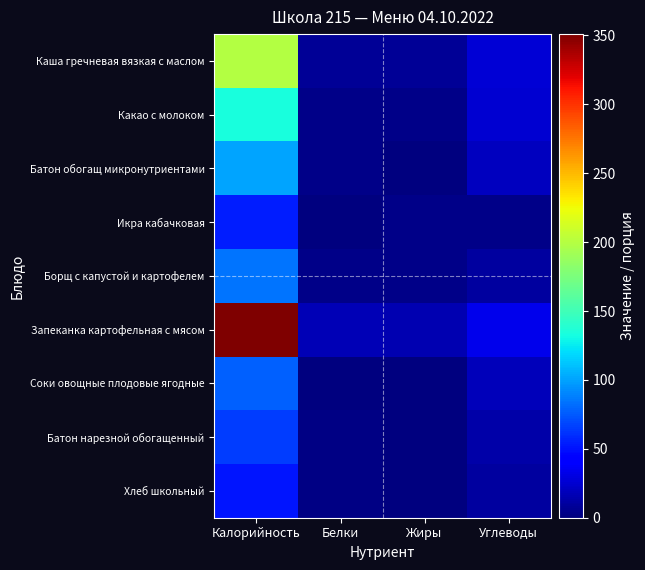

Rank the series by their maximum value, from lowest to highest.

Хлеб школьный, Икра кабачковая, Батон нарезной обогащенный, Соки овощные плодовые ягодные, Борщ с капустой и картофелем, Батон обогащ микронутриентами, Какао с молоком, Каша гречневая вязкая с маслом, Запеканка картофельная с мясом